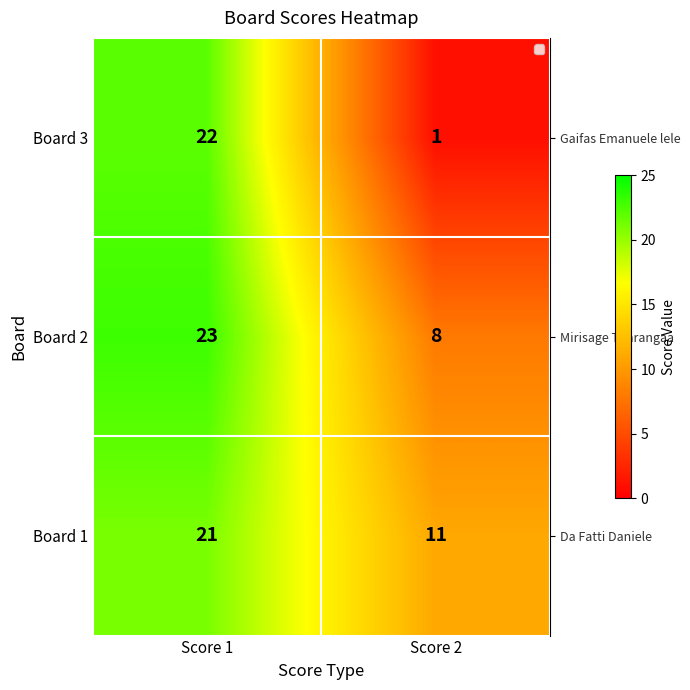

Rank the series at Score 2 from highest to lowest value.

Board 1, Board 2, Board 3